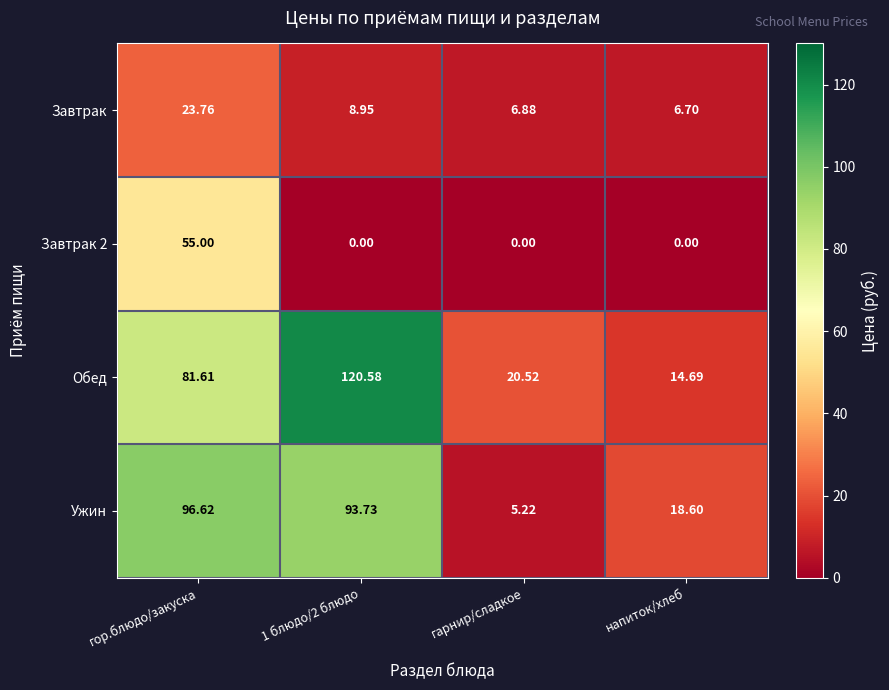

Between гарнир/сладкое and напиток/хлеб, which series saw the biggest shift?

Ужин